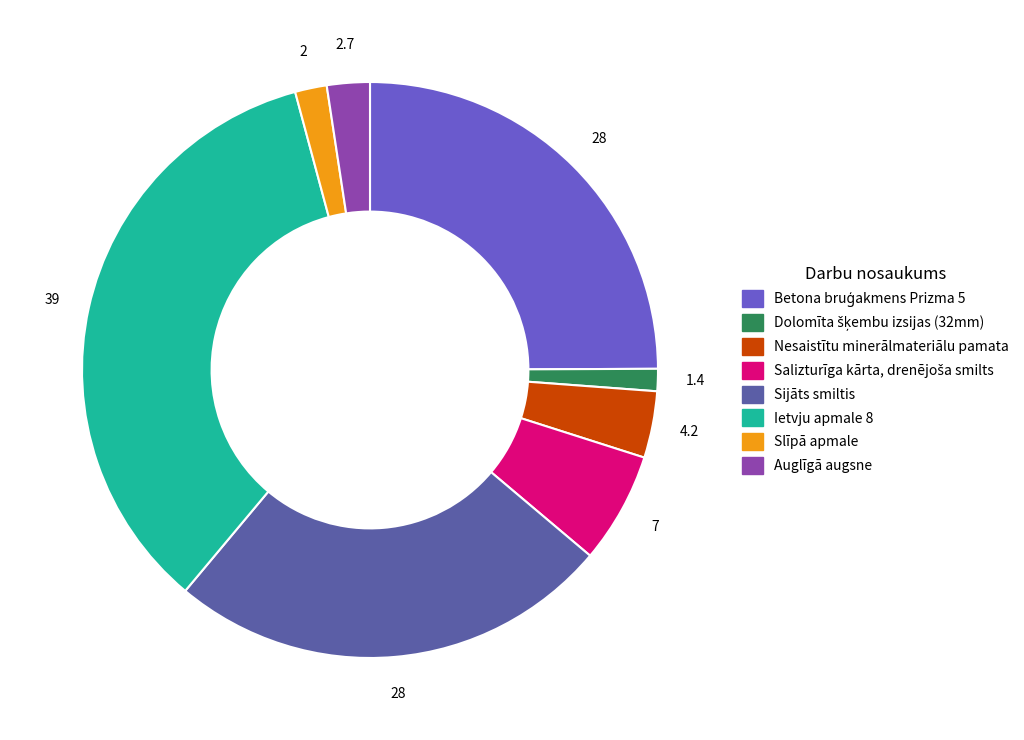

True or false: Sijāts smiltis accounts for 11% of the total.

False